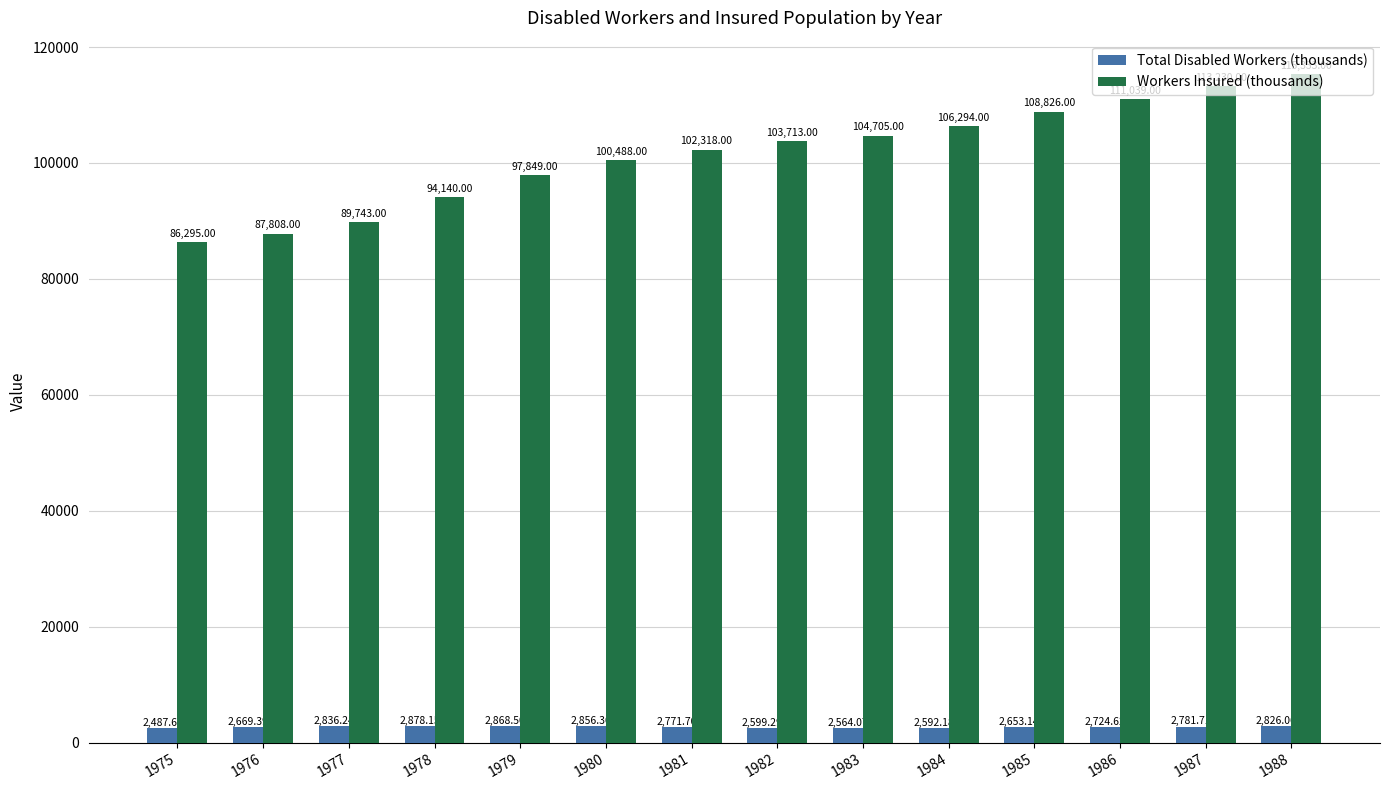

True or false: Total Disabled Workers (thousands) has a value of 2781.7 at 1987.

True